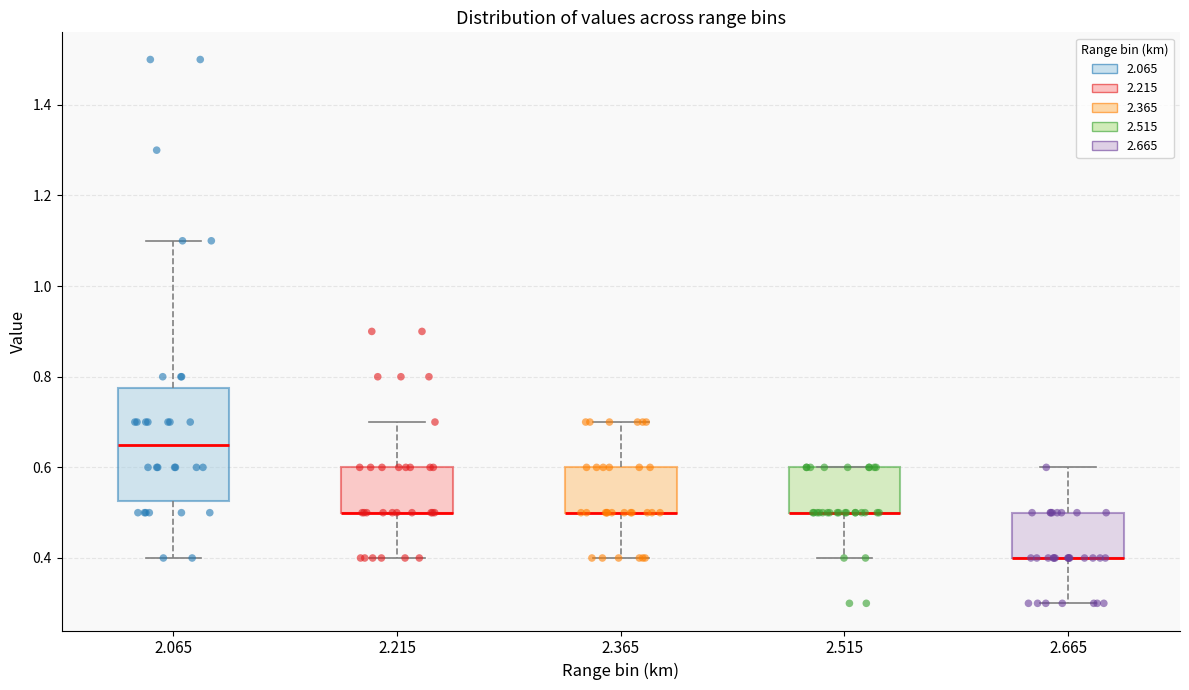

Reading left to right, transcribe this box plot: for each box, give where its median line is, the range the box spans, and where its two whiskers end, as read against the y-axis. The values are not printed on the chart, so give them approximately, as read against the axis.

2.065: median 0.66, box 0.52 to 0.78, whiskers 0.40 to 1.10
2.215: median 0.50 (drawn on the box's lower edge), box 0.50 to 0.60, whiskers 0.40 to 0.70
2.365: median 0.50 (drawn on the box's lower edge), box 0.50 to 0.60, whiskers 0.40 to 0.70
2.515: median 0.50 (drawn on the box's lower edge), box 0.50 to 0.60, whiskers 0.40 to 0.60
2.665: median 0.40 (drawn on the box's lower edge), box 0.40 to 0.50, whiskers 0.30 to 0.60